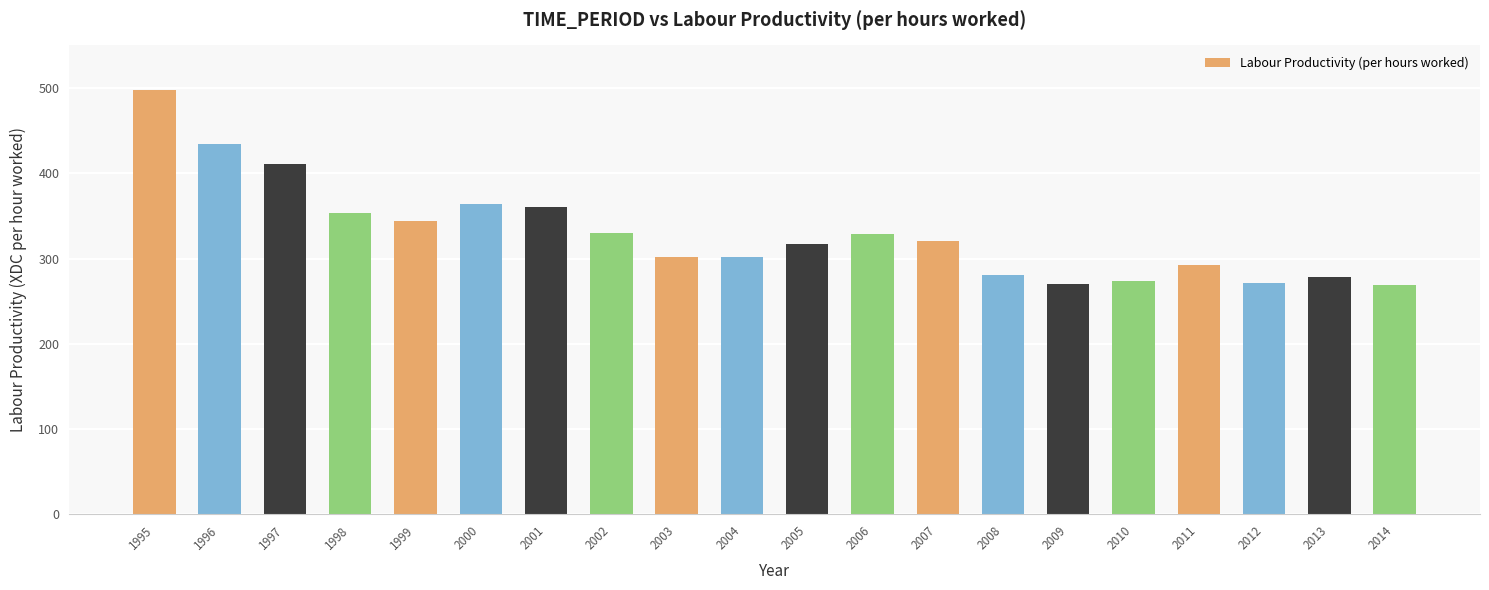

What is the smallest value displayed?

268.6